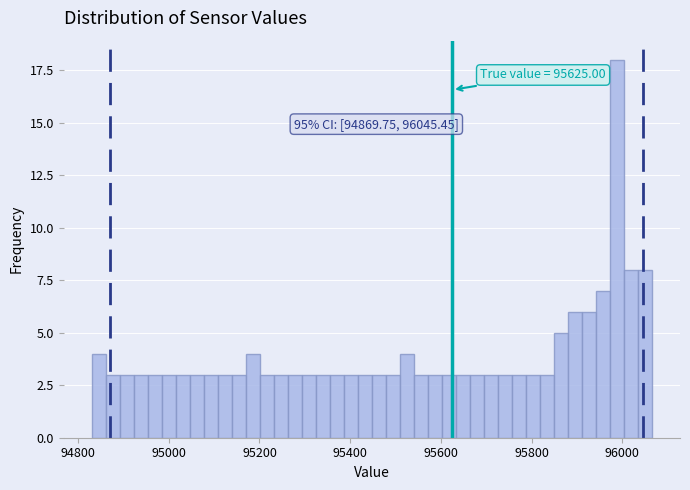

Read against the x-axis, roughly where is the centre of the tallest bar?

95980